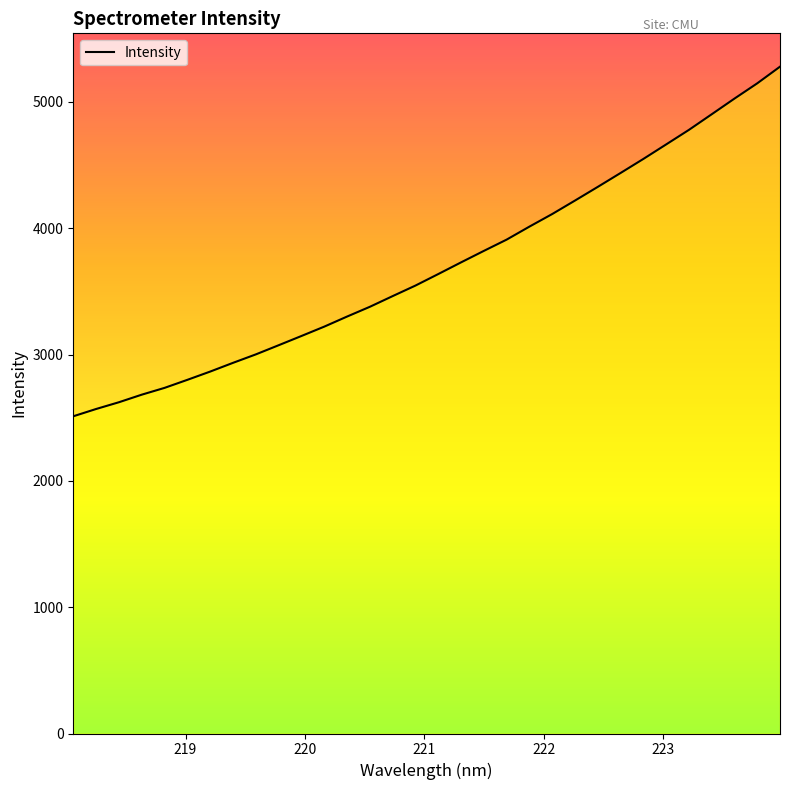

What is the smallest value displayed?

2511.3